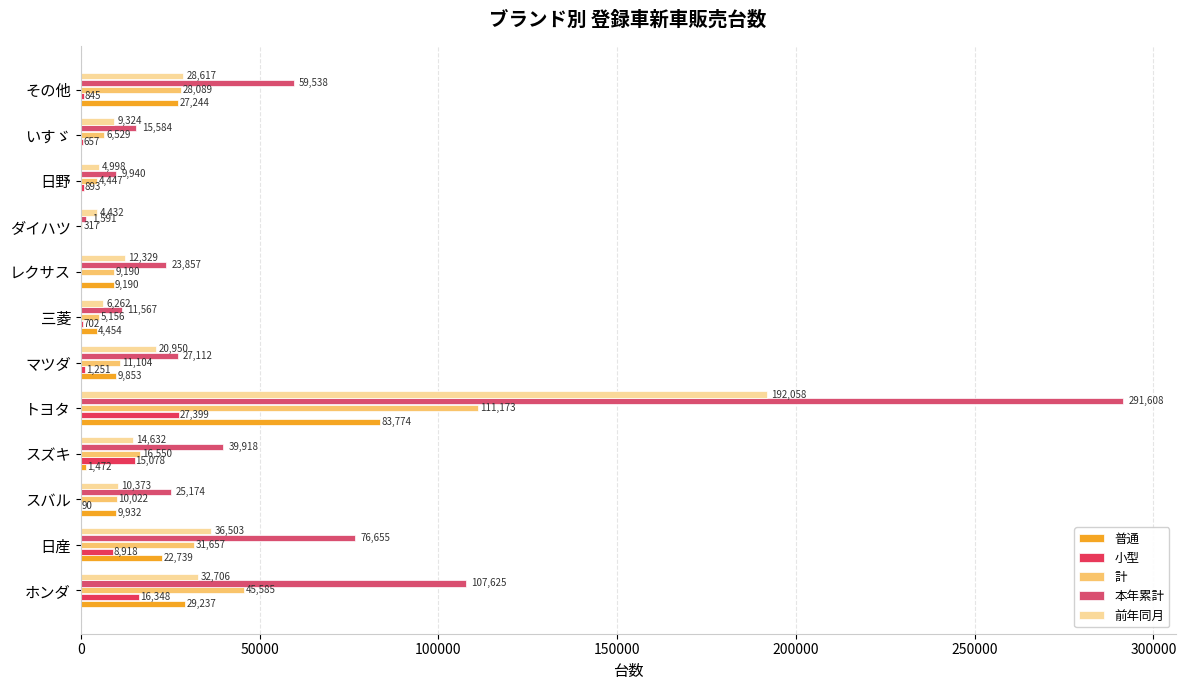

Count the number of data series in this chart.

5